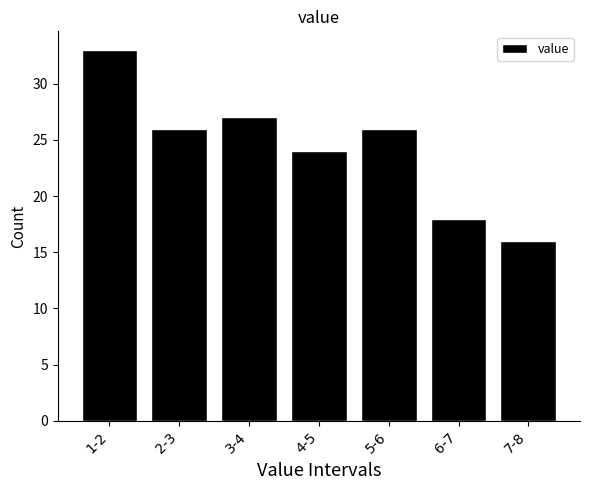

Reading left to right, extract all data points from this chart.

33	26	27	24	26	18	16